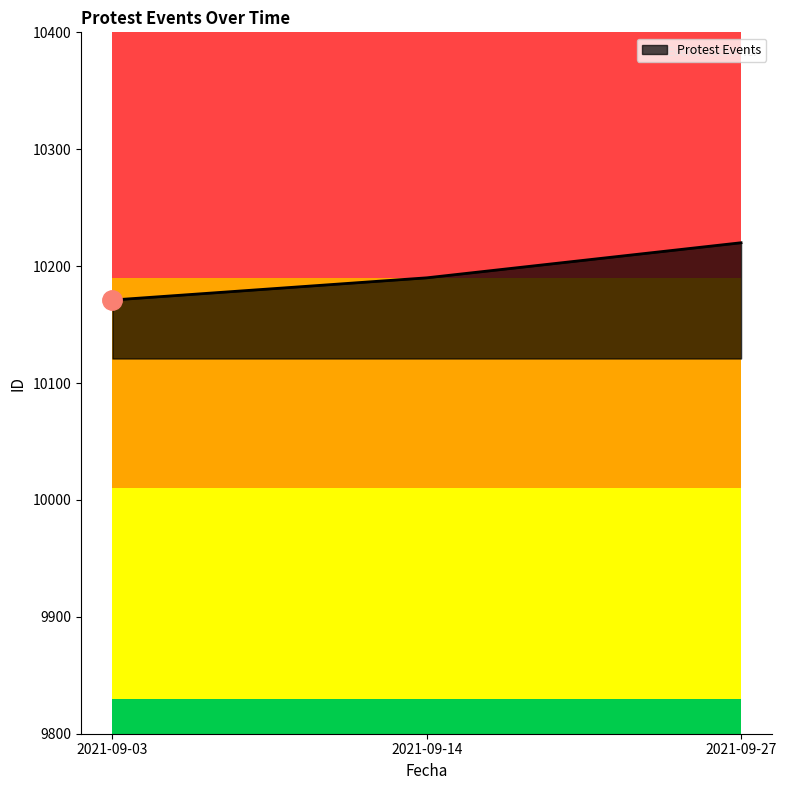

What is the smallest value displayed?

10171